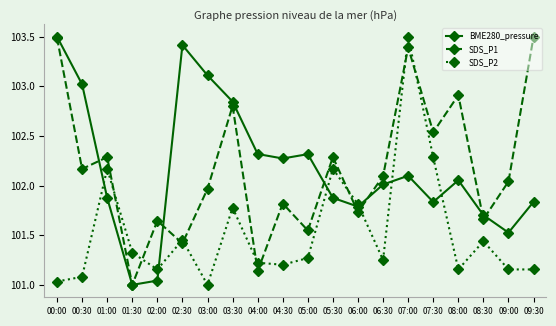

After their last crossing, which series has the higher values: BME280_pressure or SDS_P1?

SDS_P1